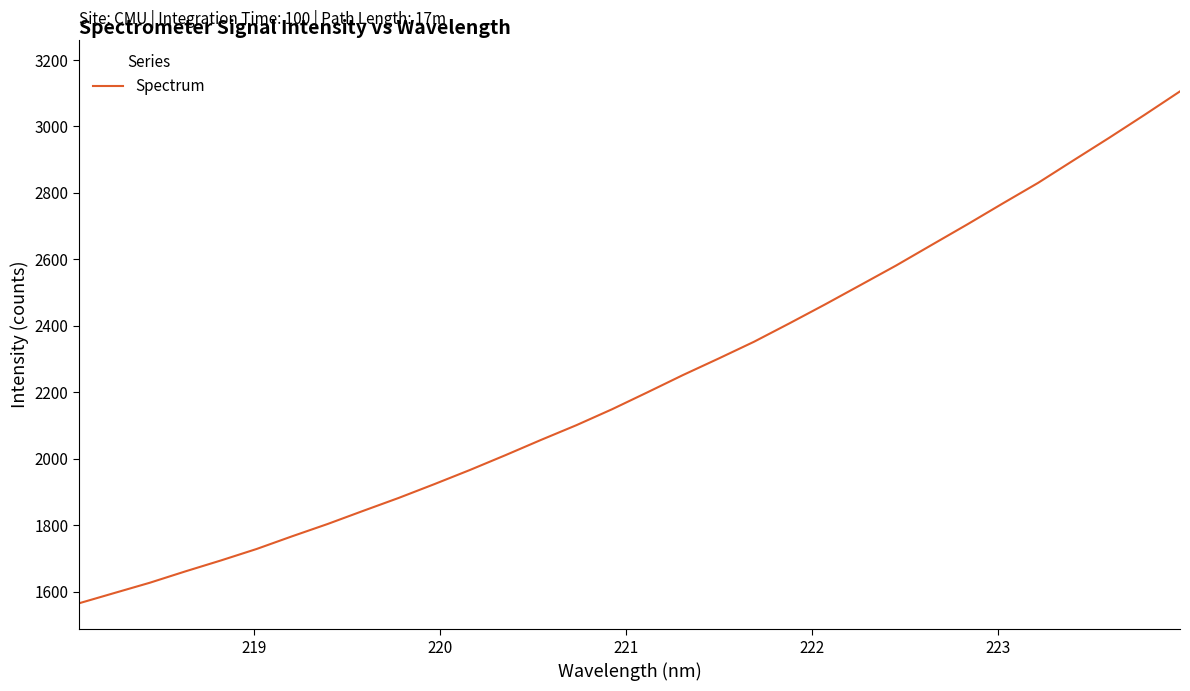

What is the greatest value displayed?

3105.8